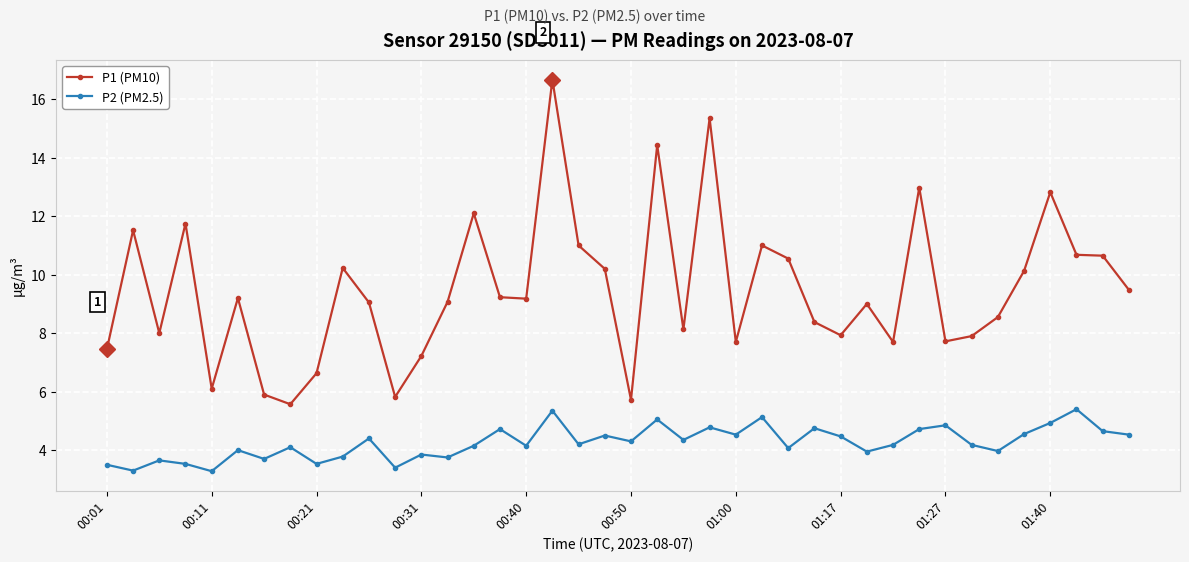

True or false: P1 (PM10) has more than 1 points higher than both neighbors.

True